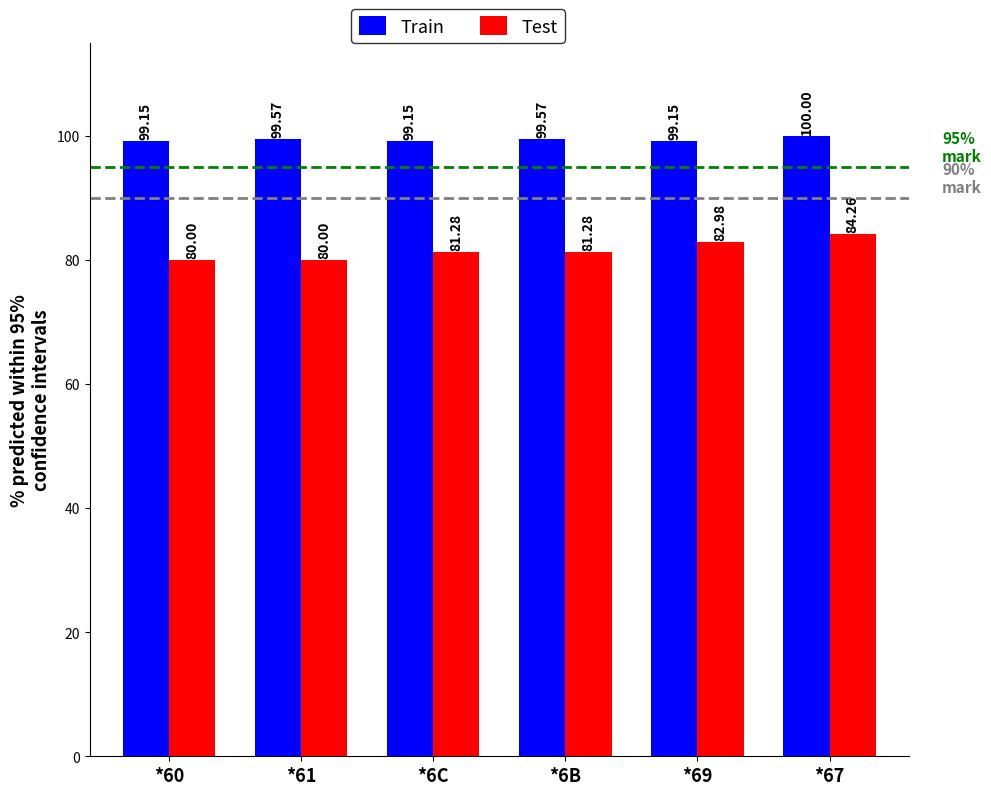

What is the difference between the maximum and minimum values in the Test series?

4.3